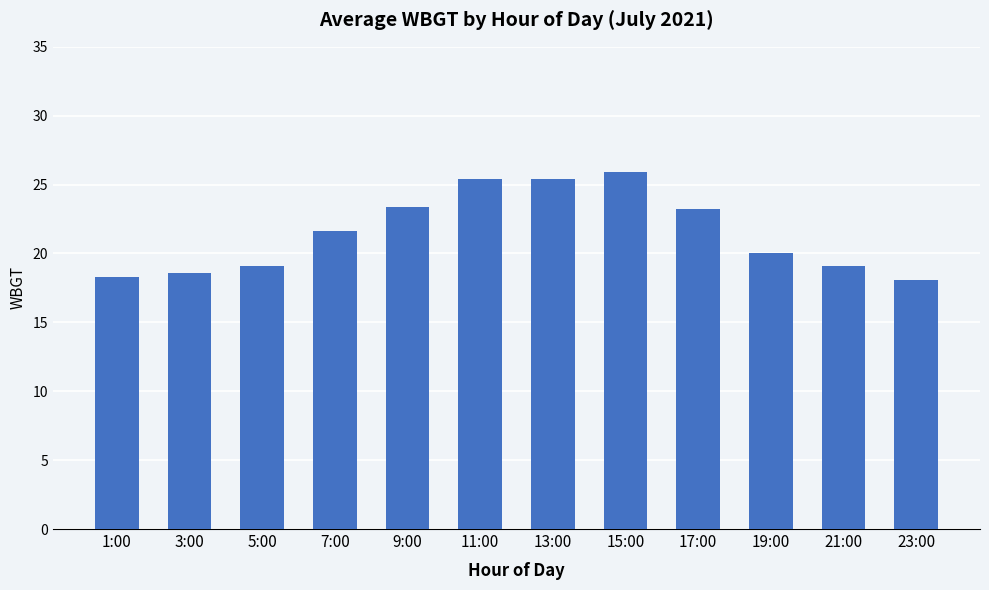

How many data points are less than 21?

6